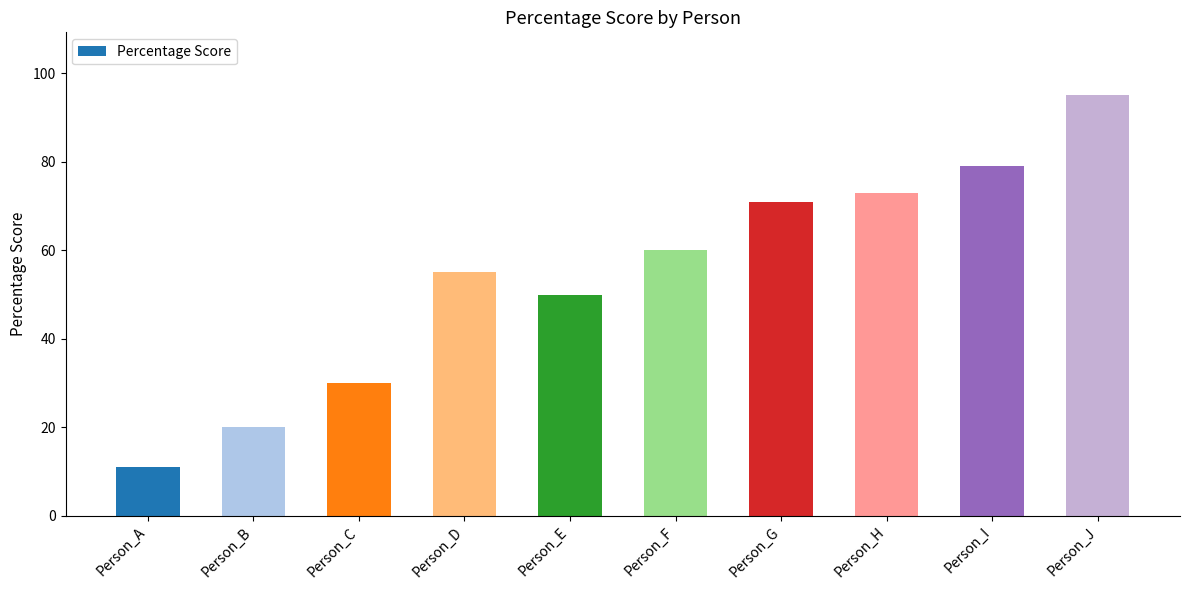

Does the chart contain any negative values?

No